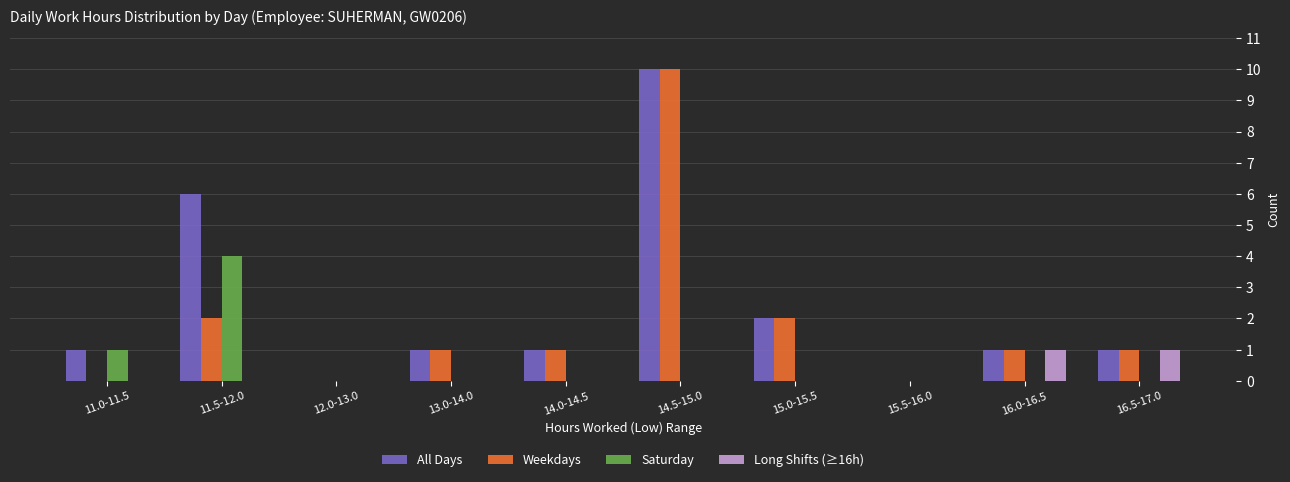

Is it true that Weekdays equals -6 at 11.0-11.5?

False